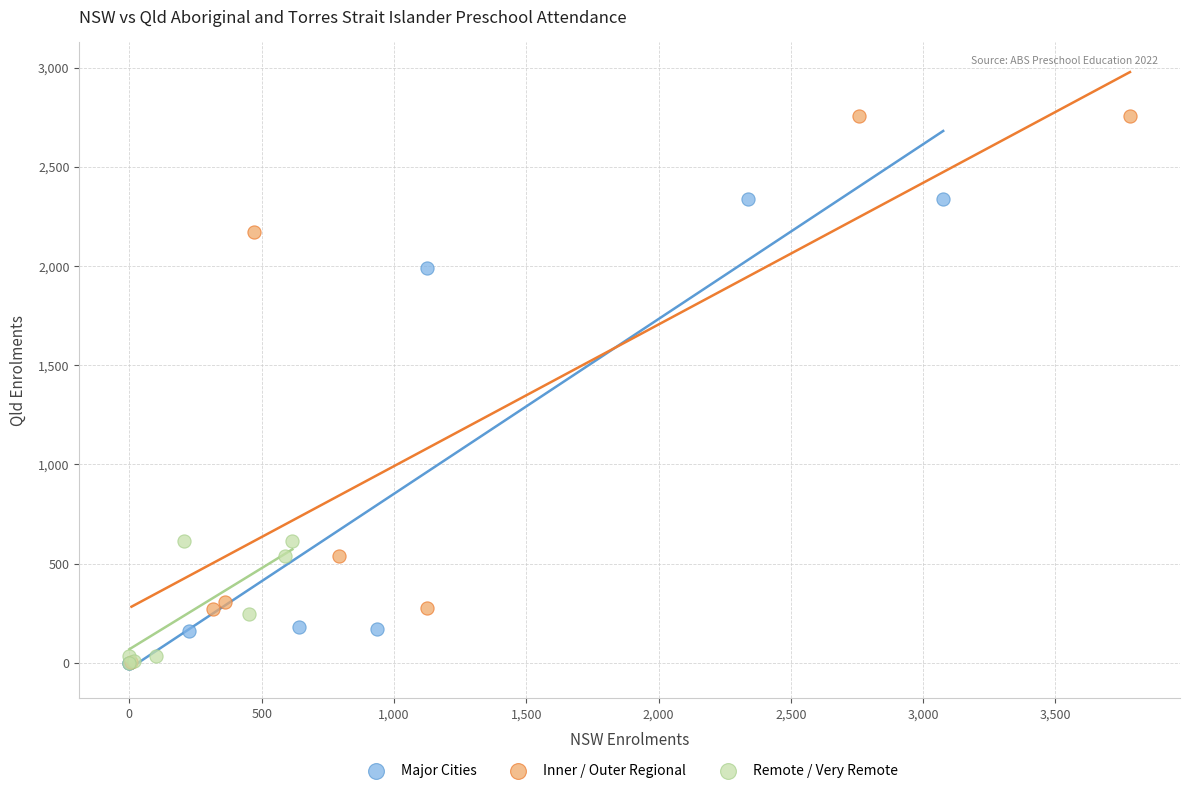

Which series contains the highest Y value?

Inner / Outer Regional